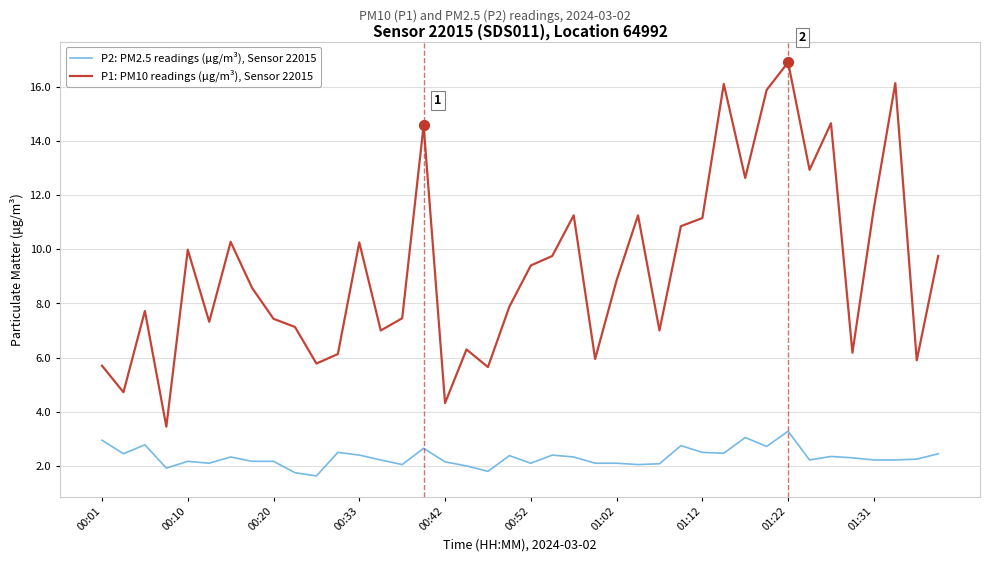

What are all the series names shown in the legend?

P2: PM2.5 readings (μg/m³), Sensor 22015, P1: PM10 readings (μg/m³), Sensor 22015